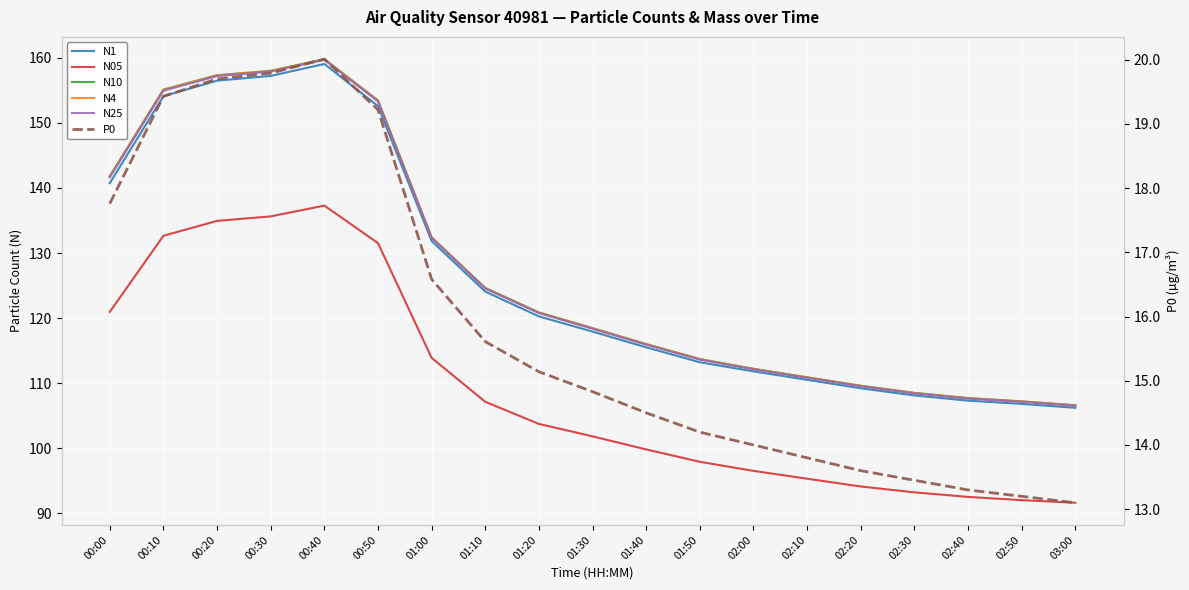

What is the label of the 4th point from the left?

00:30